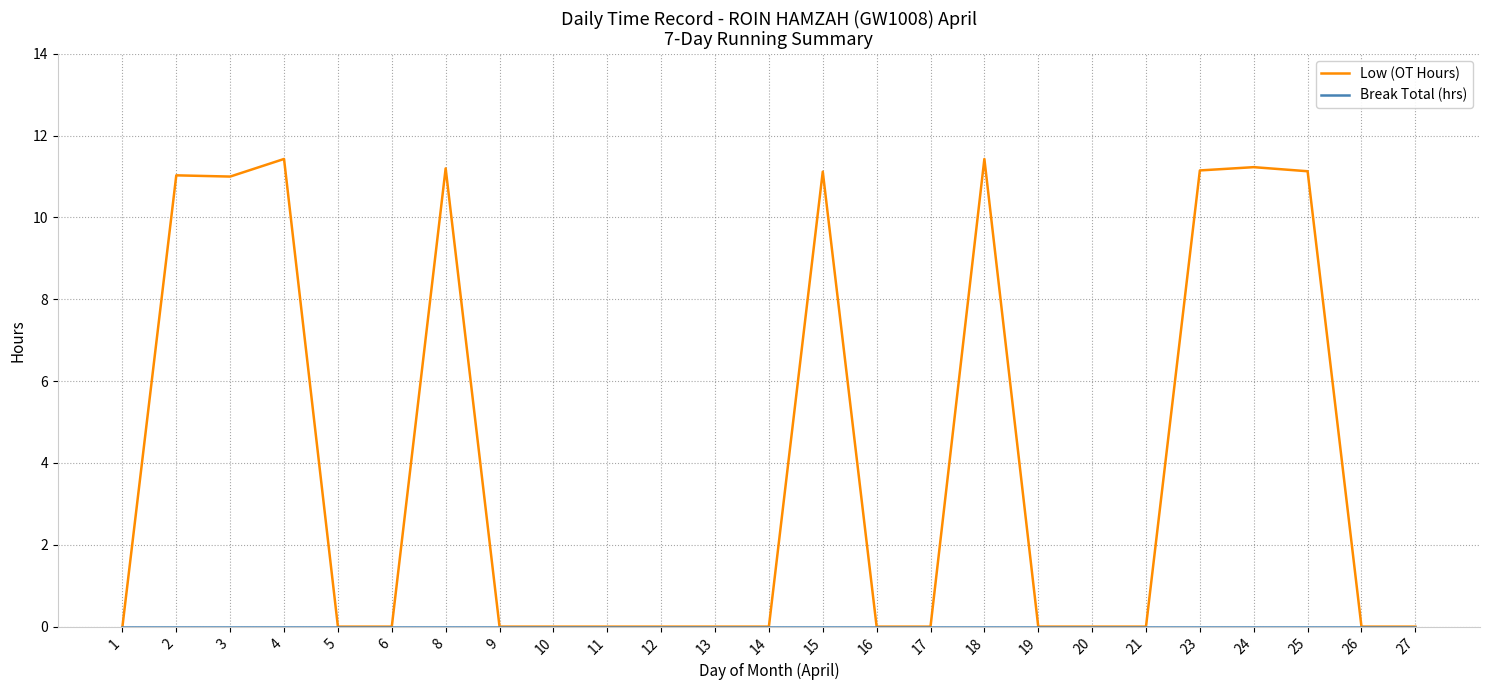

What is the total value across all series at 24?

11.2